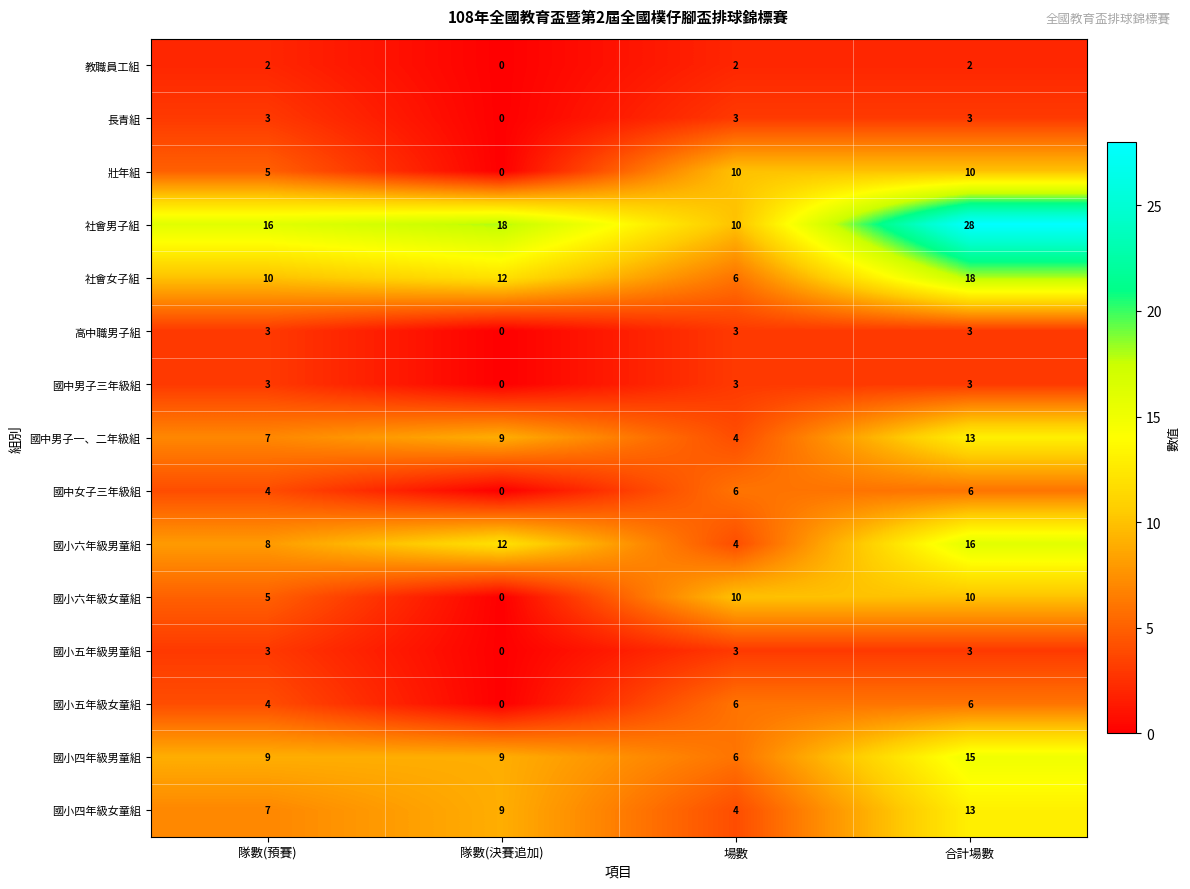

What is the total value across all series at 場數?

80